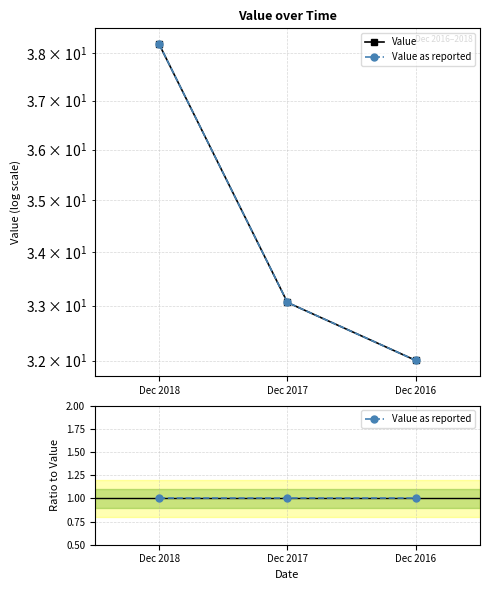

Is the value of Value as reported at Dec 2017 greater than the value of Value at Dec 2017?

No